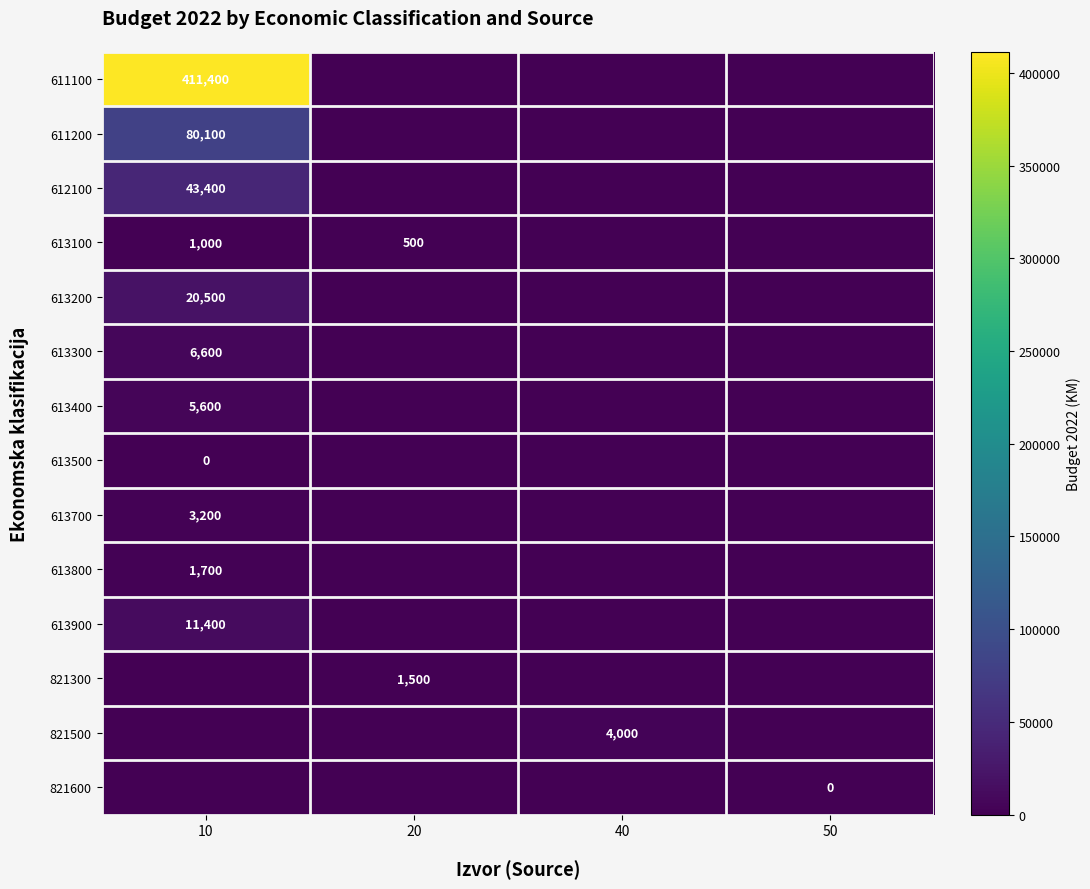

True or false: 821500 has a value of 2102 at 40.

False